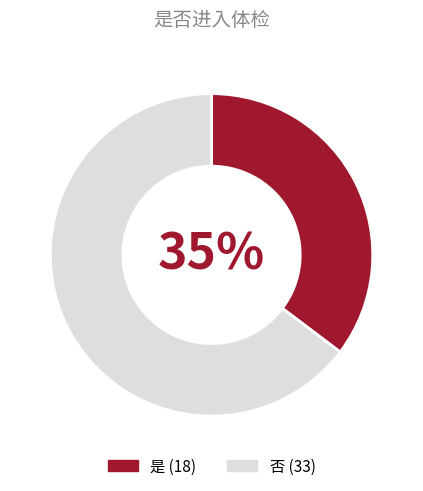

Count the number of slices in the pie.

2